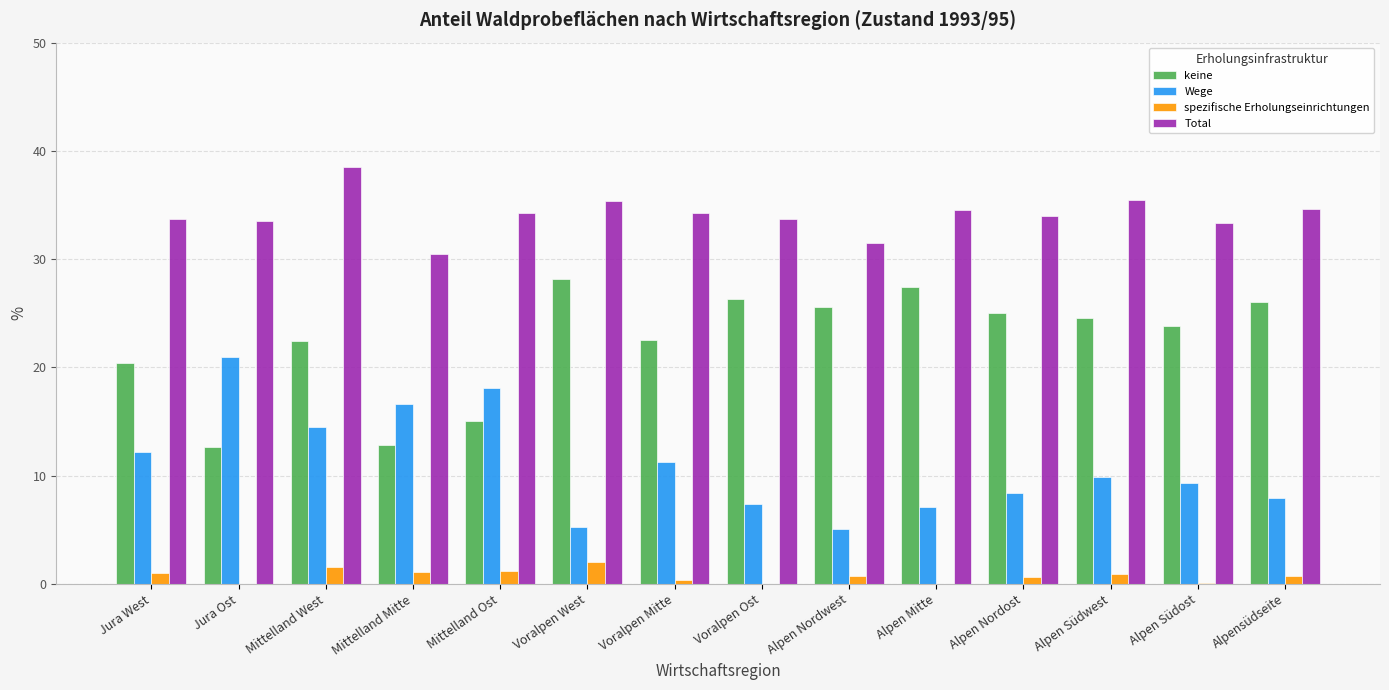

Is the value of Total at Voralpen Ost greater than the value of keine at Alpen Nordwest?

Yes